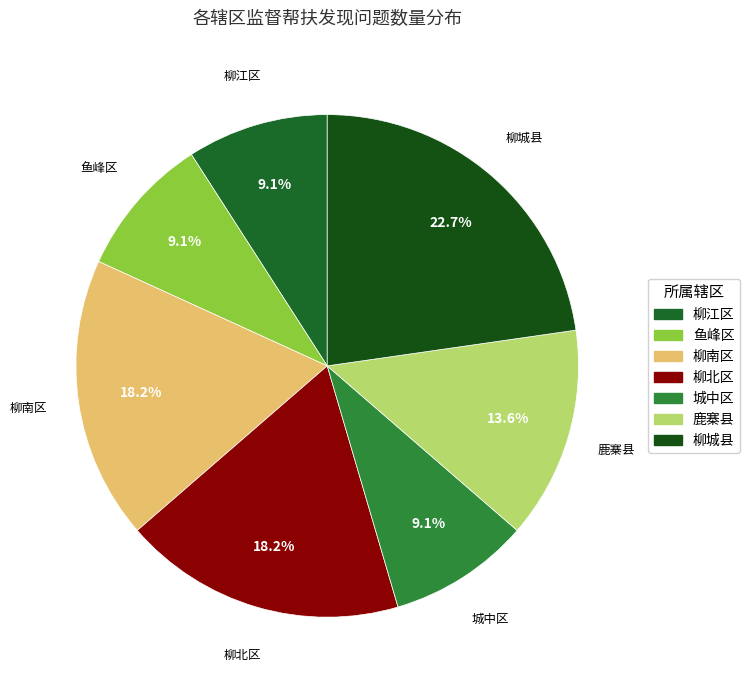

What percentage is the 柳南区 slice, to the nearest percent?

18%